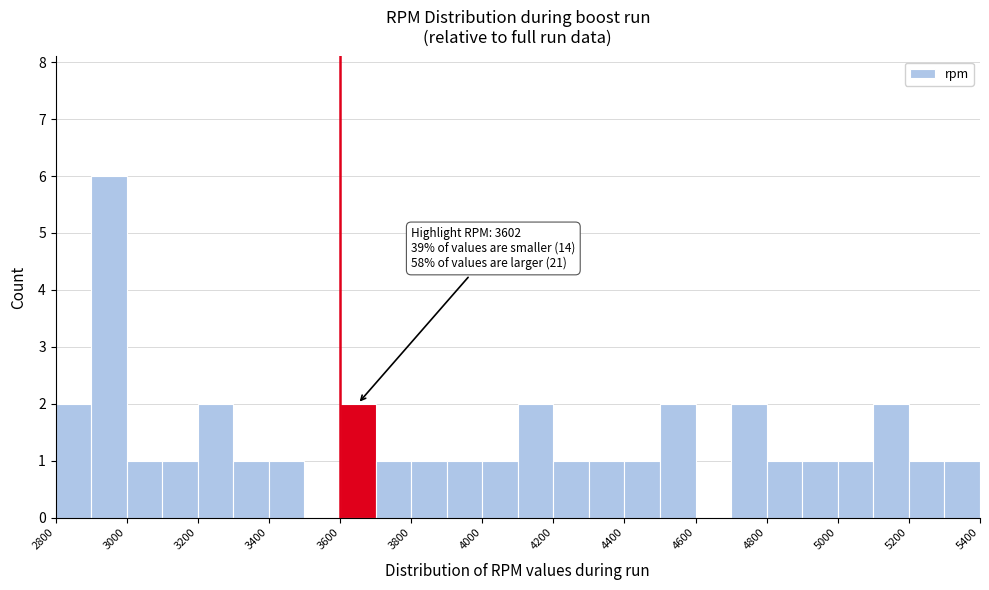

Over which range of the x-axis is the bar tallest?

2900 to 3000